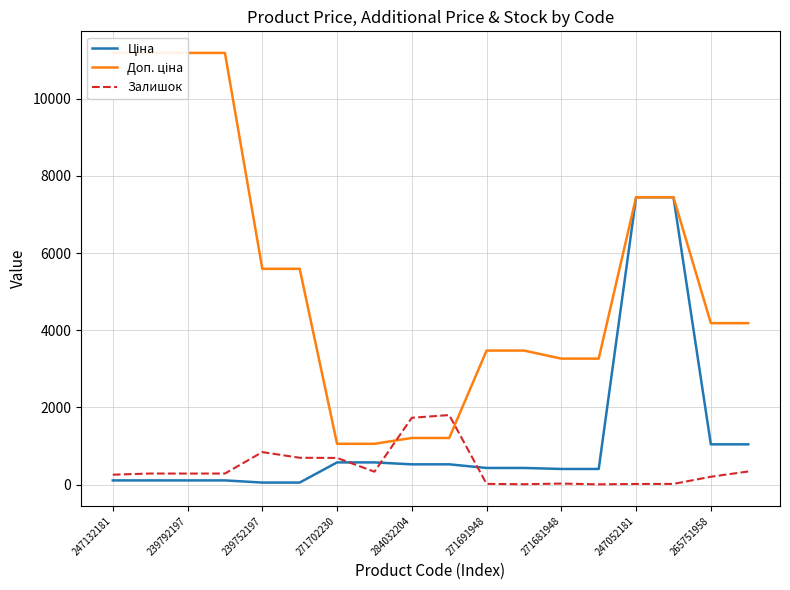

True or false: Ціна has more than 0 points higher than both neighbors.

False